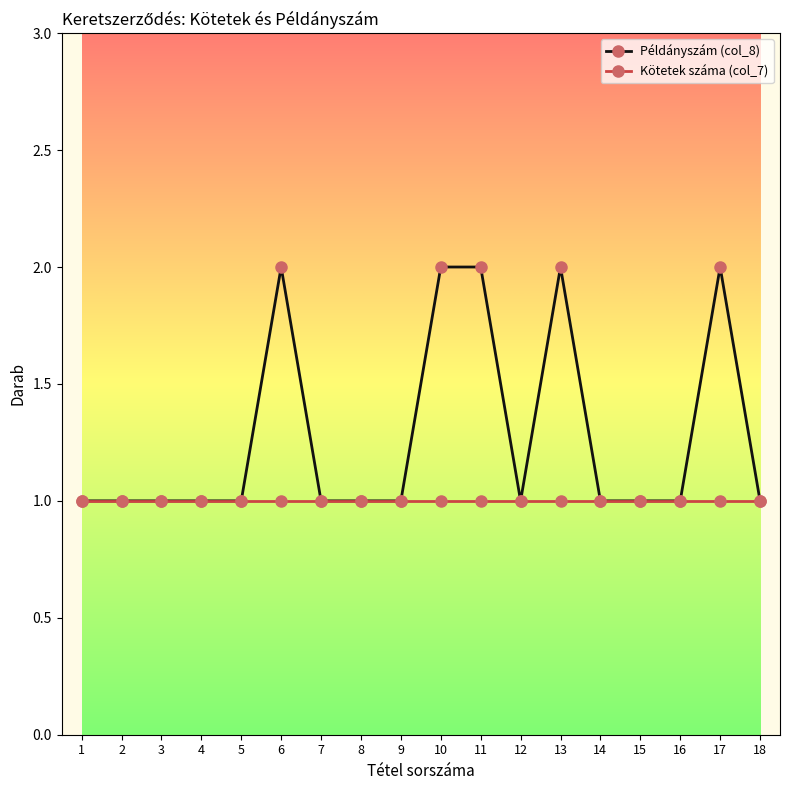

The Kötetek száma (col_7) series shows 1 at 10. True or false?

True